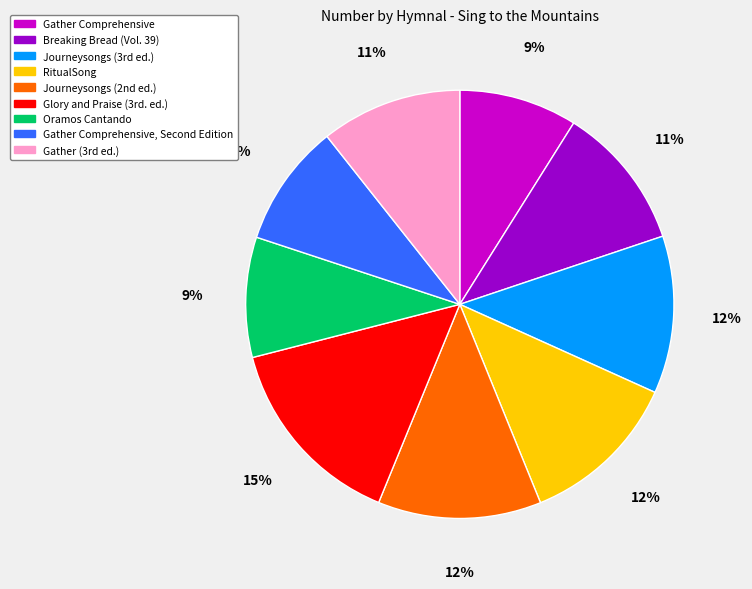

Is there any slice that represents more than half of the pie?

No